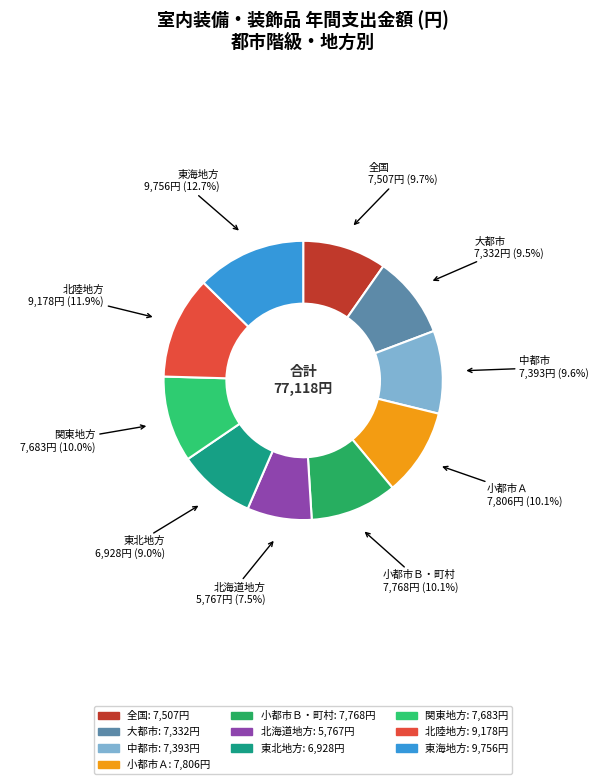

Combined, what portion of the pie is 北海道地方 and 全国?

17.2%